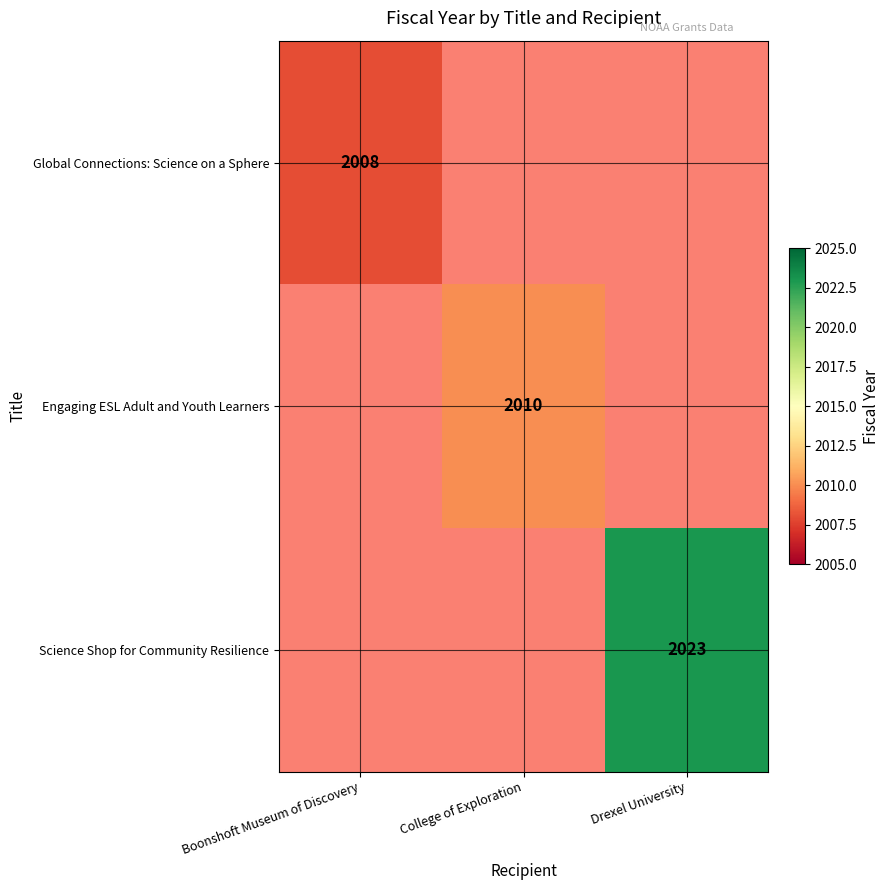

At how many categories does at least one series exceed 2018?

1